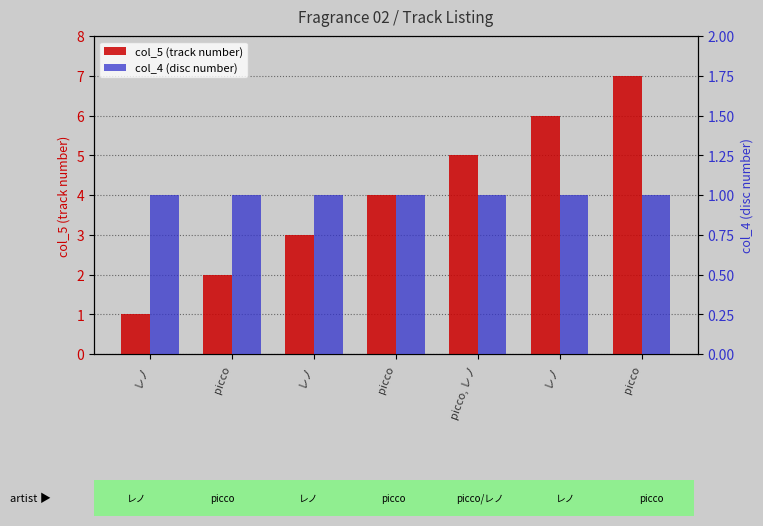

Reading right to left, what are all the values shown in this chart?

col_5 (track number): 7	6	5	4	3	2	1
col_4 (disc number): 1	1	1	1	1	1	1